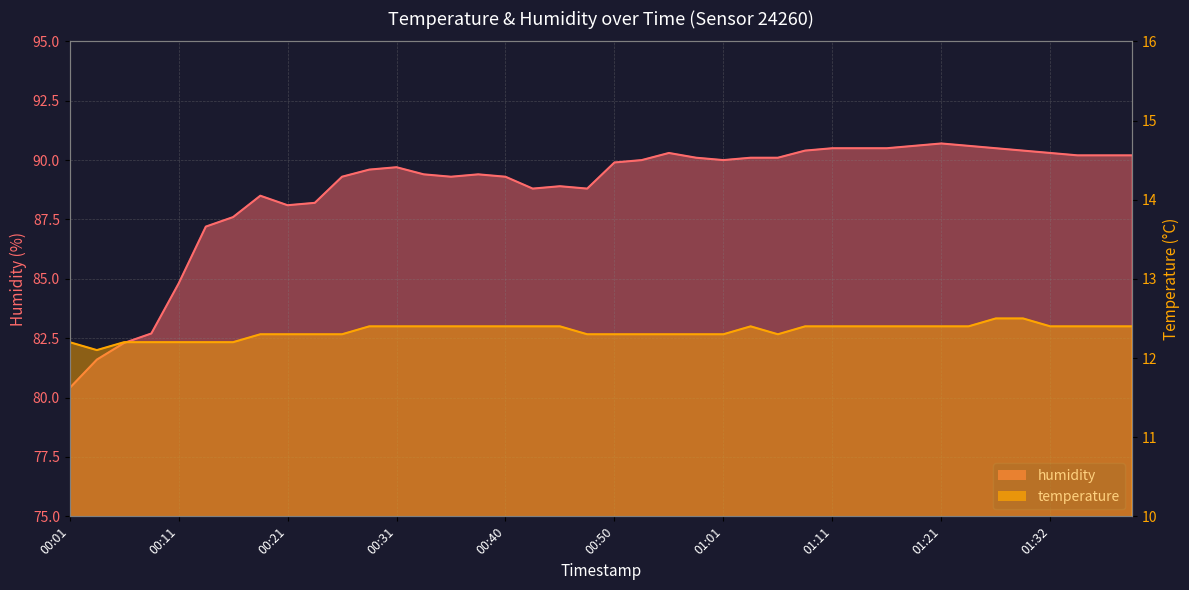

What is the value of the temperature point at the 39th from the left?

12.4